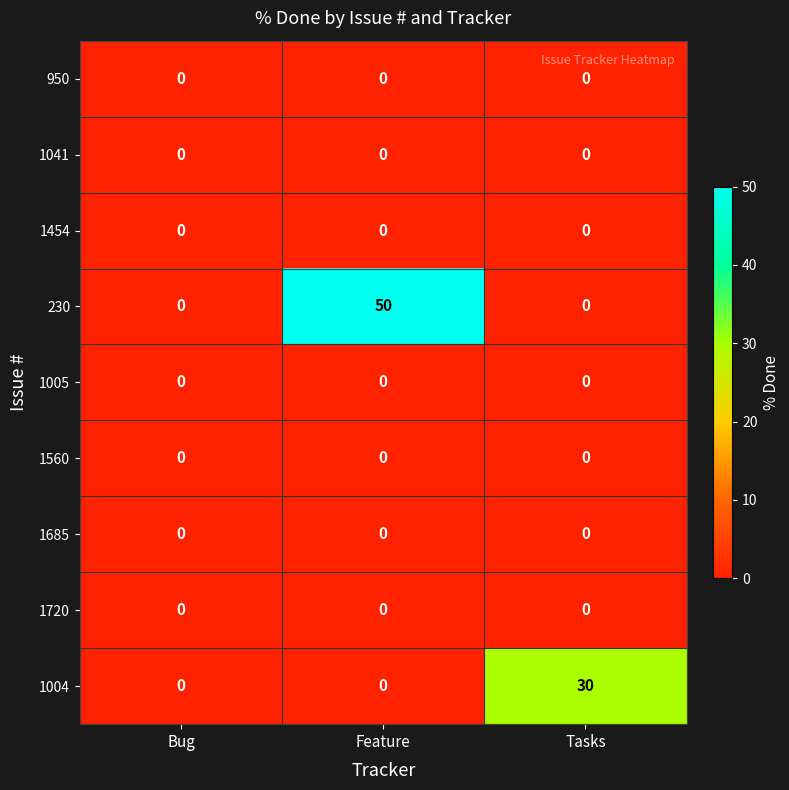

The value of 950 at Feature is 0. True or false?

True